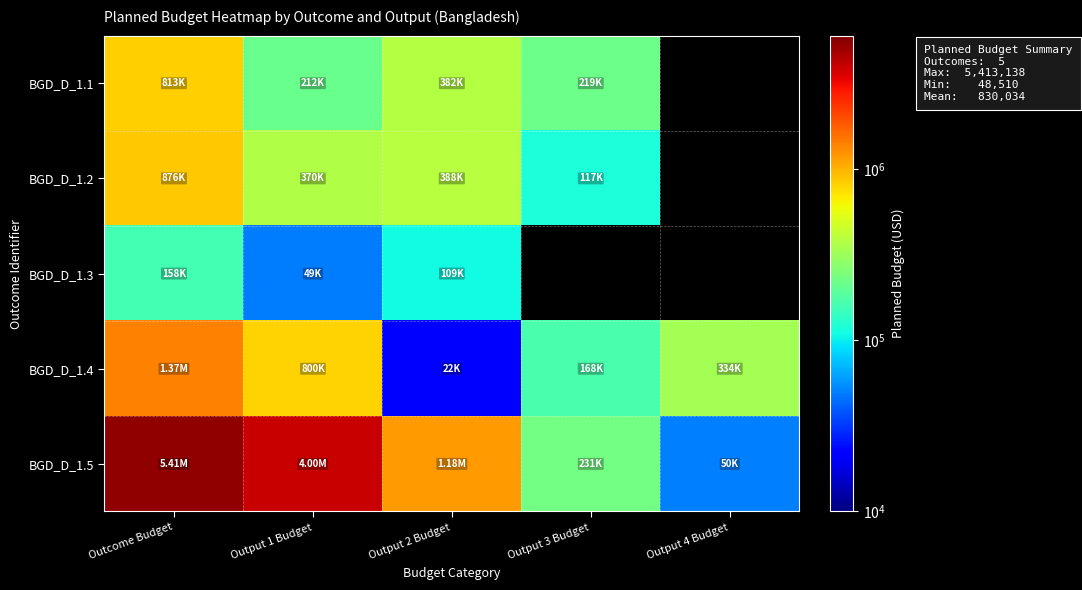

Between Outcome Budget and Output 1 Budget, which is larger?

Outcome Budget